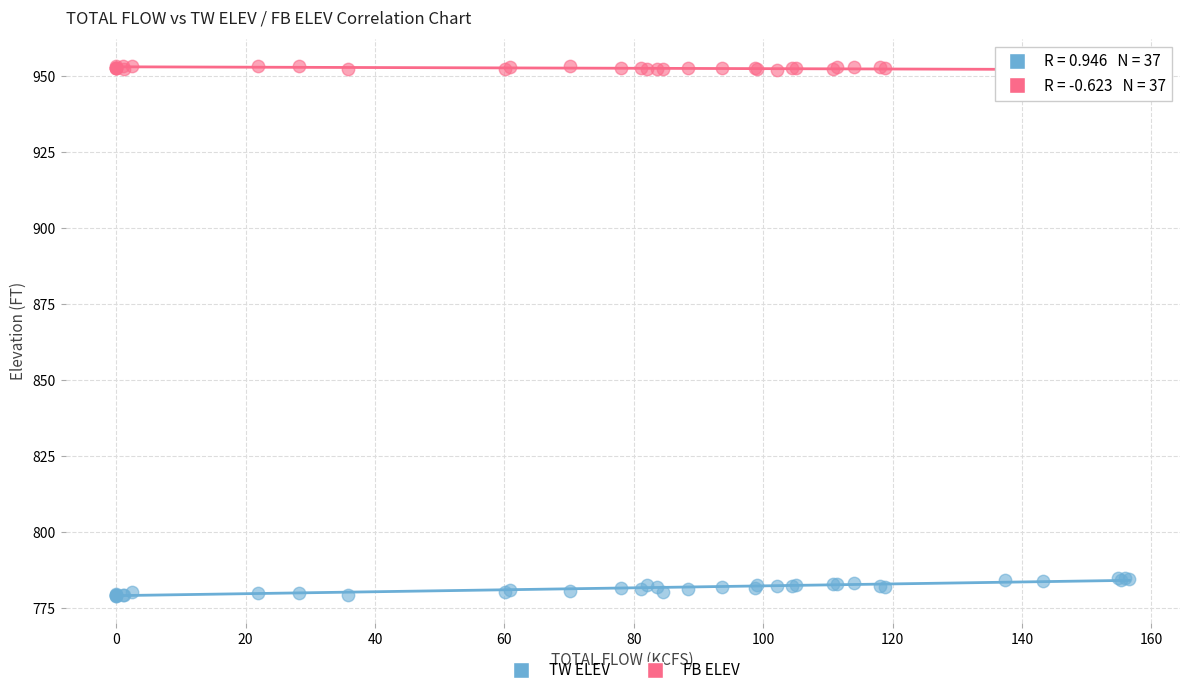

Which series has the widest spread of Y values?

TW ELEV